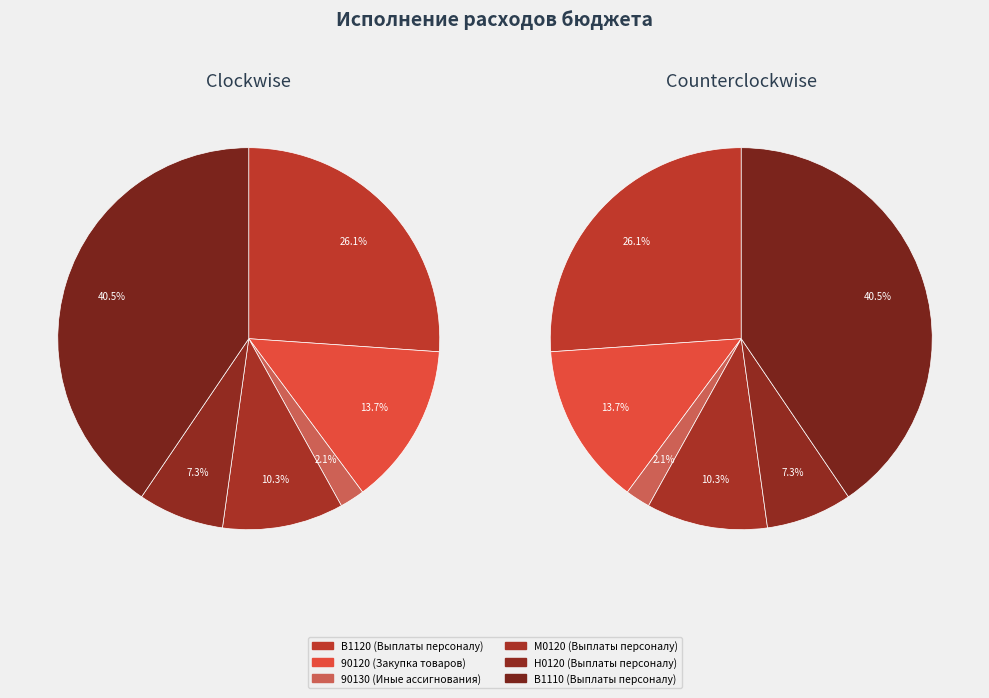

What is the change in value from В1120 (Выплаты персоналу) to М0120 (Выплаты персоналу)?

-268047.0